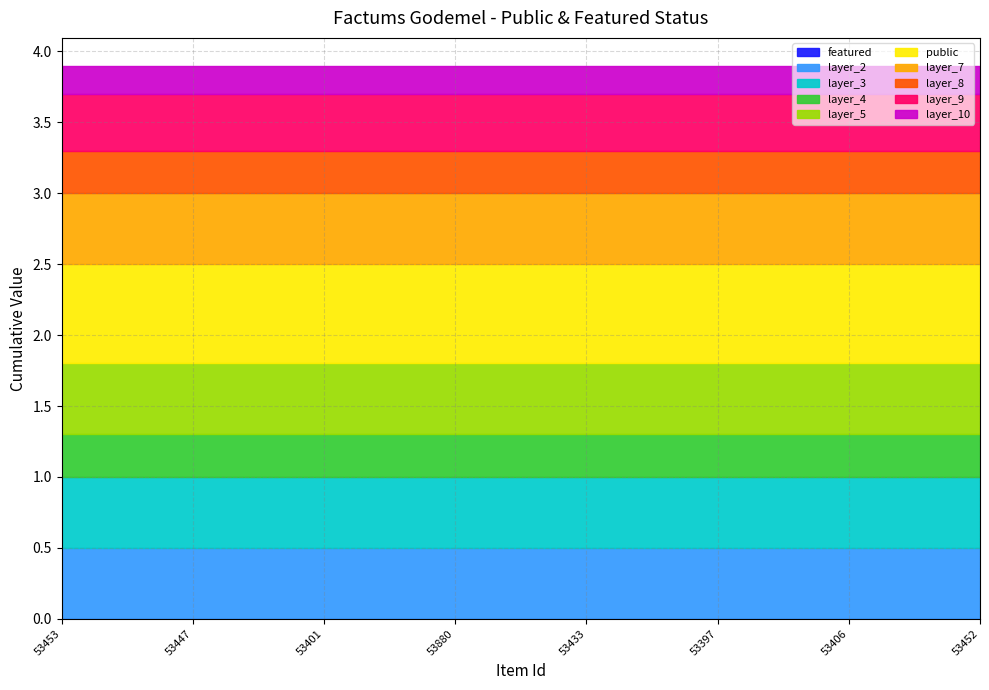

The value of featured at 53452 is 0. True or false?

True